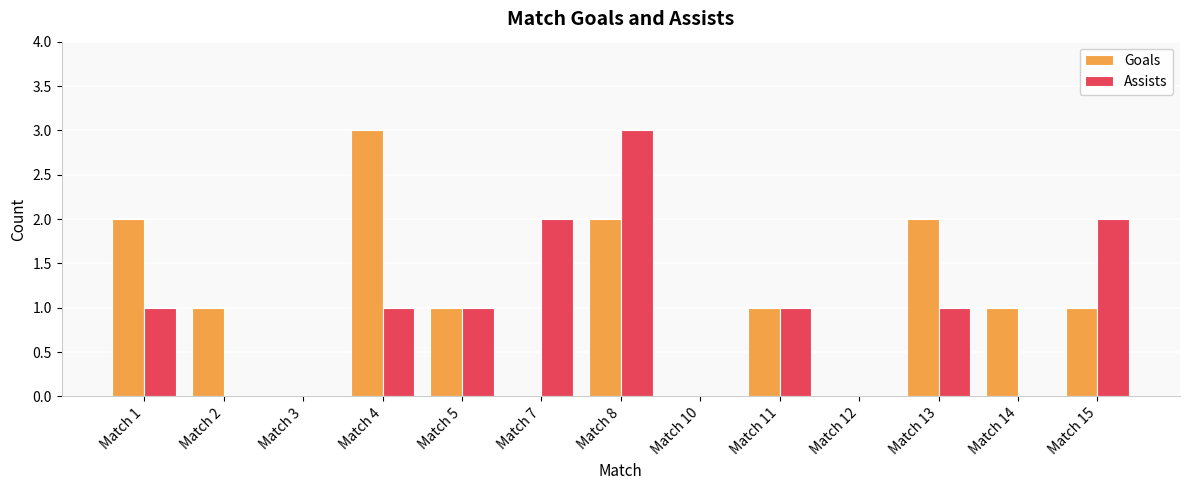

At which category is the sum across all series the highest?

Match 8